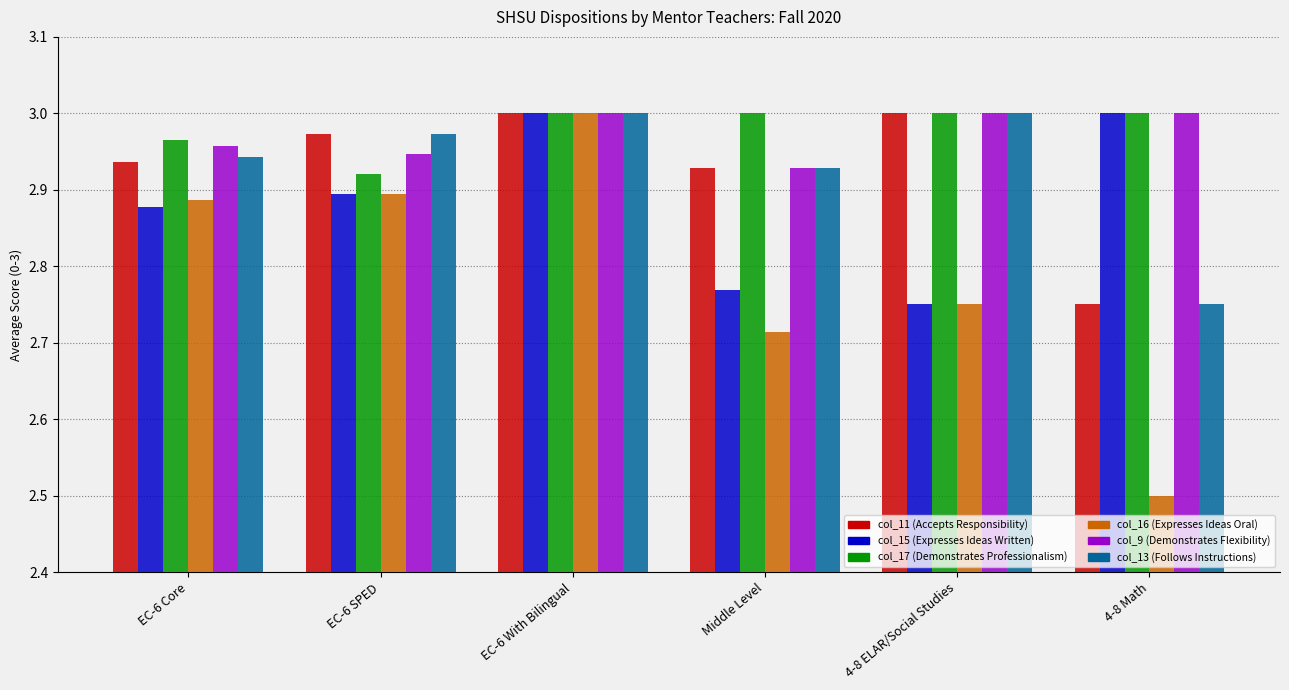

At which label is col_11 (Accepts Responsibility) closest to 2?

4-8 Math